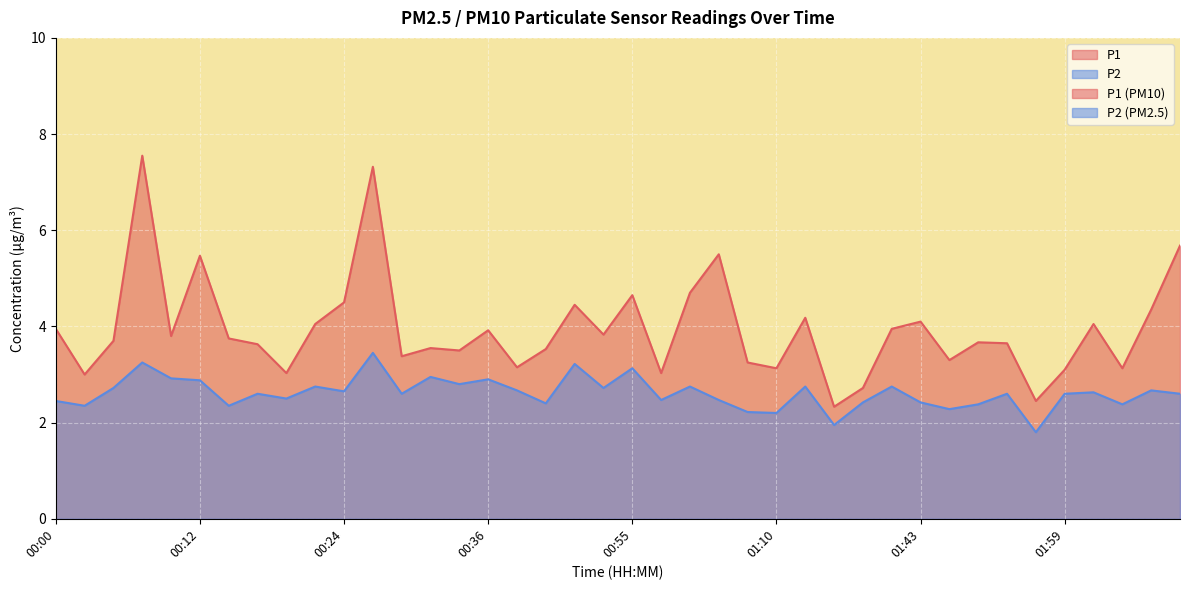

At which category does P1 reach its first local peak?

00:07